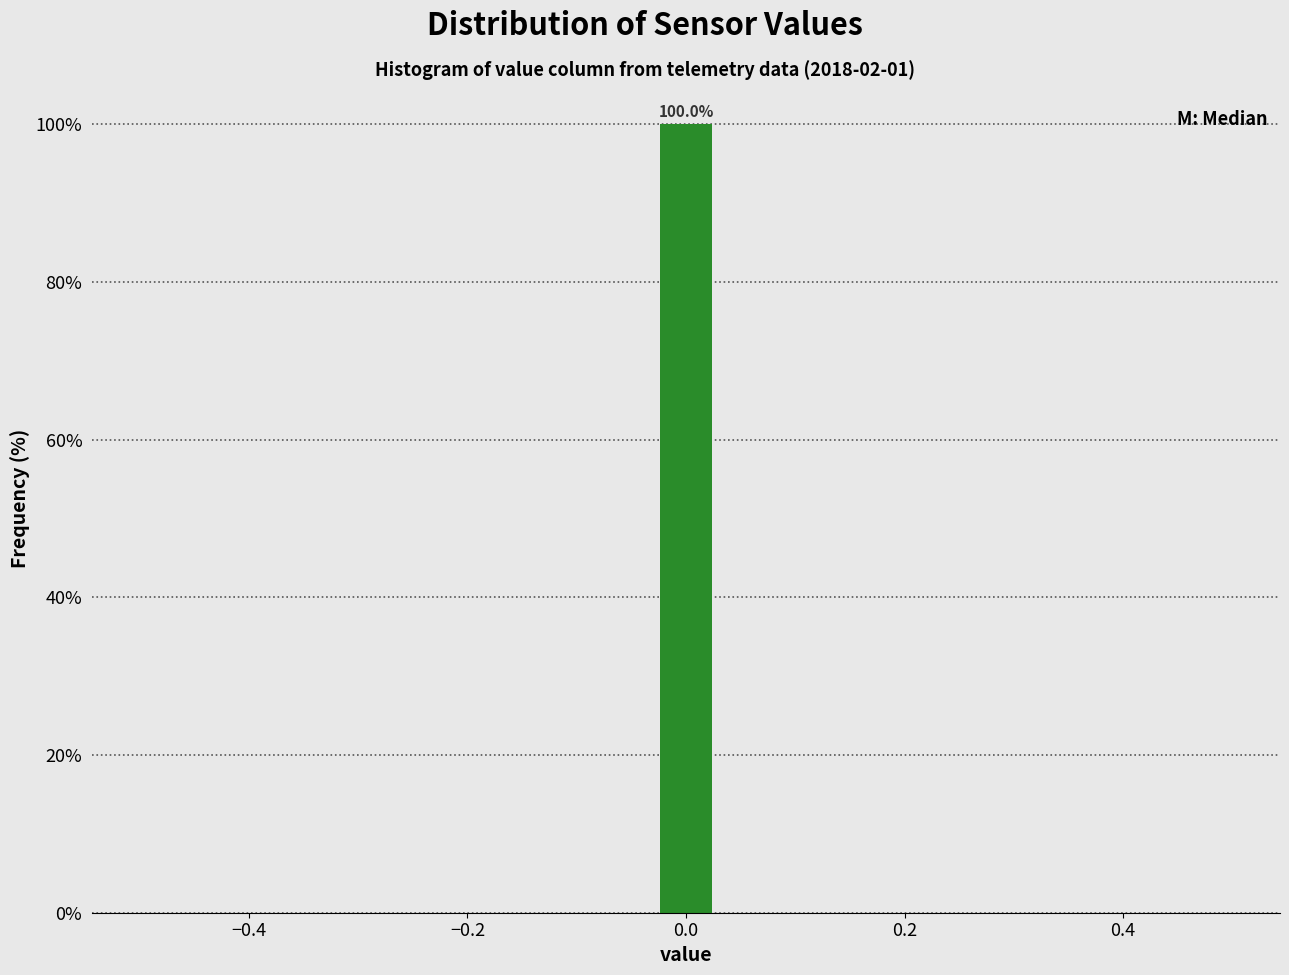

Read against the x-axis, roughly where is the centre of the tallest bar?

0.00